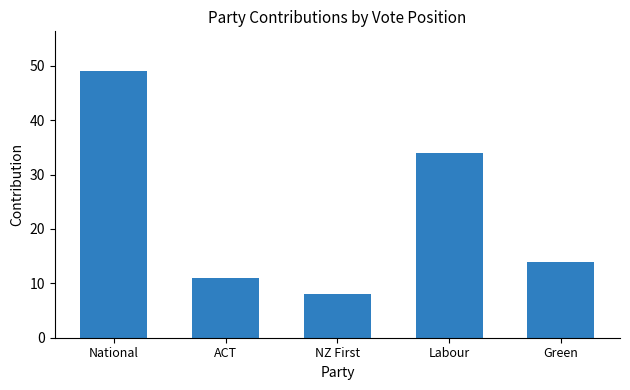

How many data points does each series have?

5